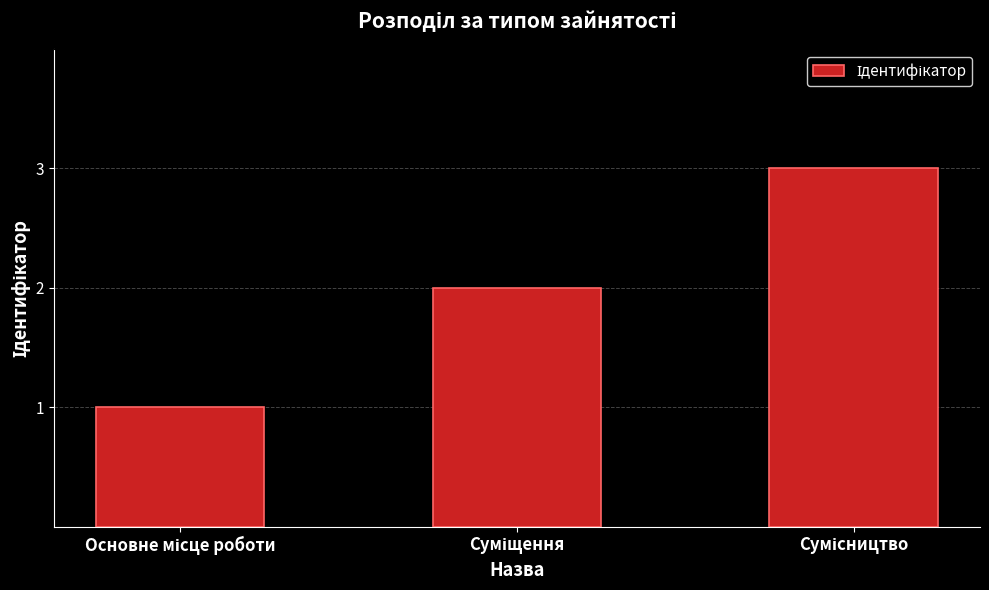

Reading right to left, transcribe all the data shown in this chart.

3	2	1